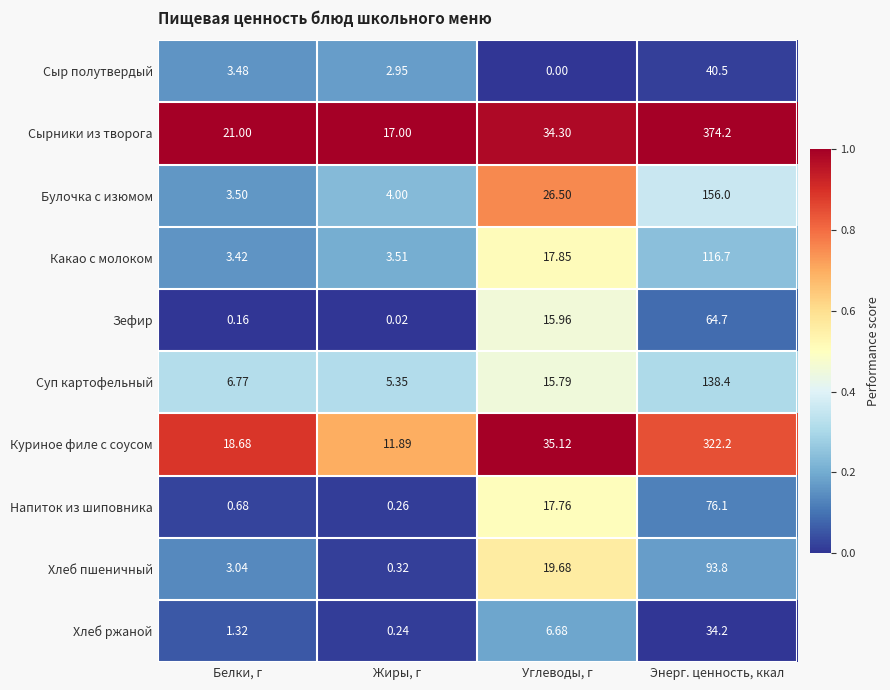

How many categories are shown in the chart?

4